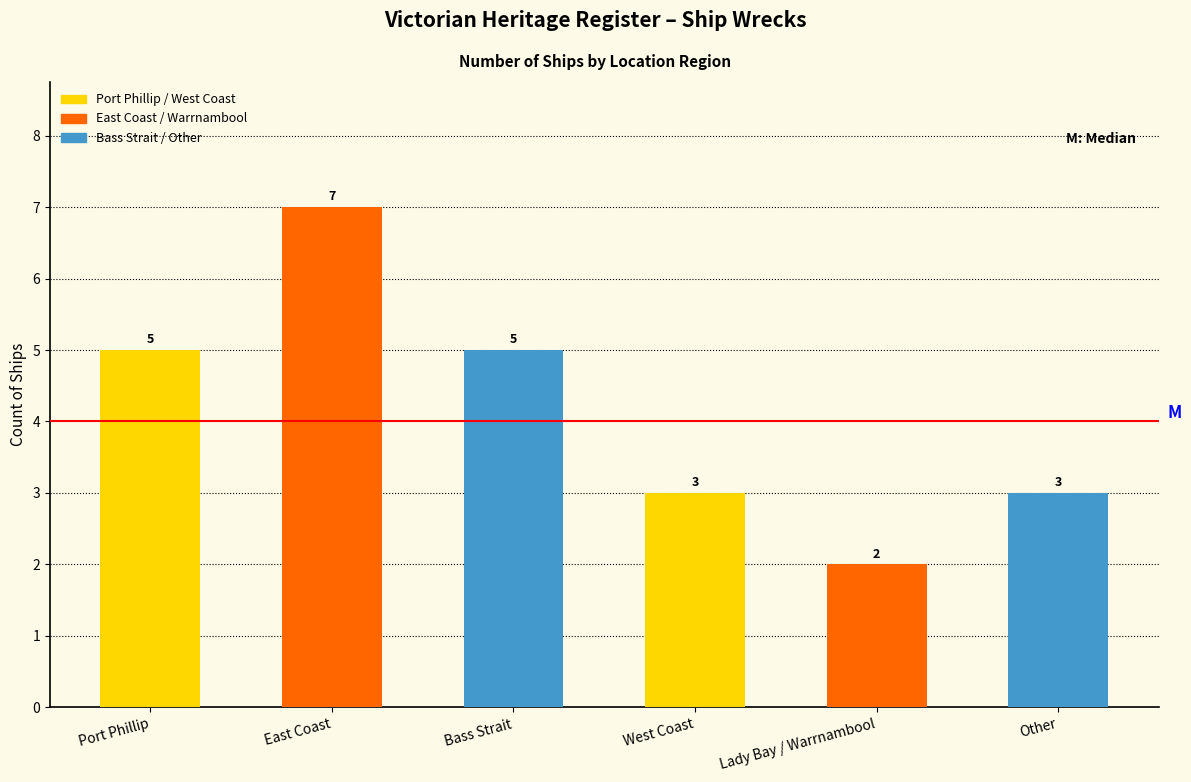

What is the approximate value at Other?

3